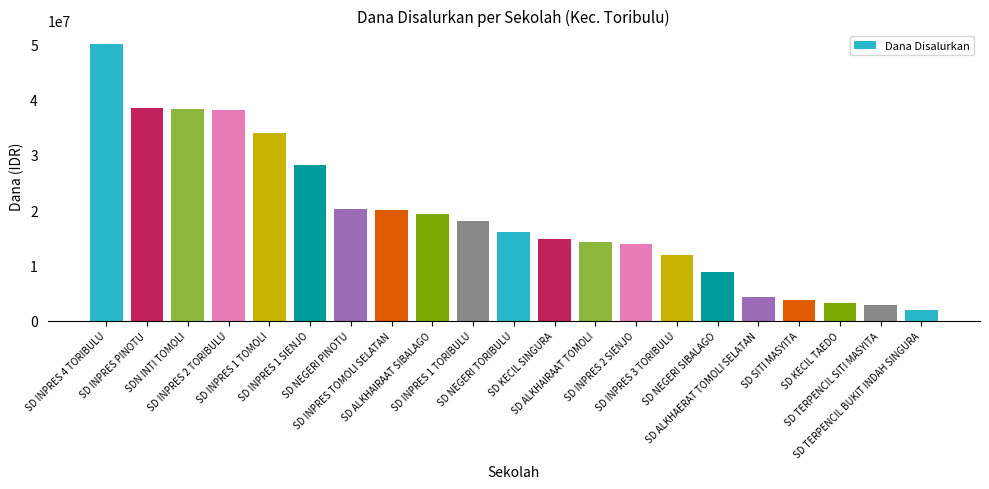

What is the label of the 17th bar from the left?

SD ALKHAERAT TOMOLI SELATAN